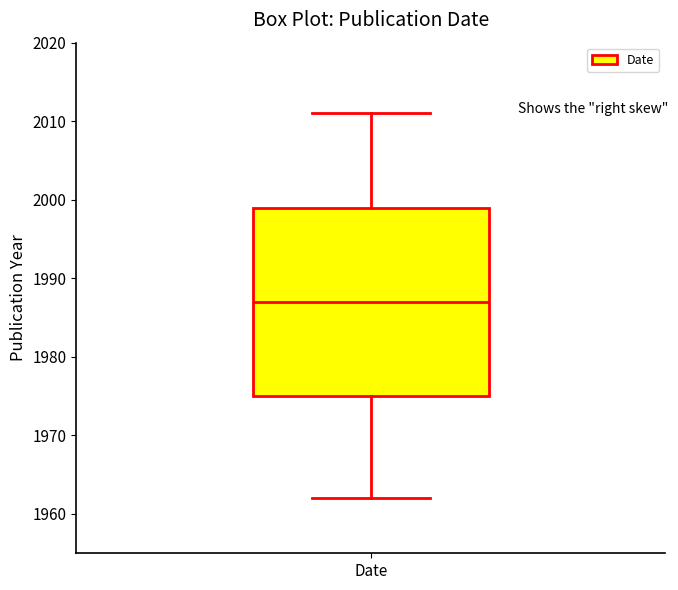

Where is the lower edge of the box for Date on the y-axis? The values are not printed on the chart, so give them approximately, as read against the axis.

1975